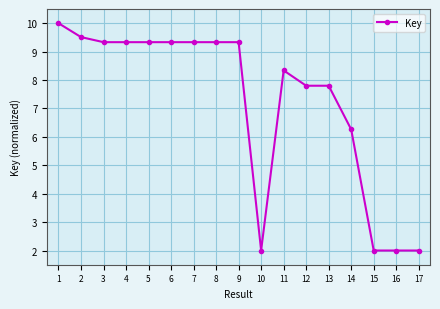

What is the value of the 3rd point from the left?

9.3